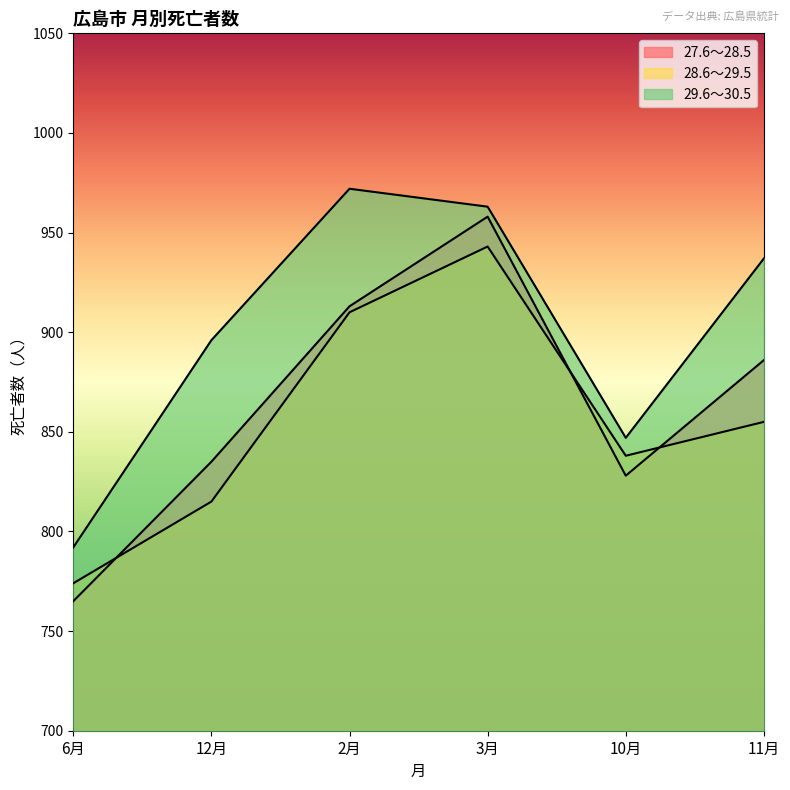

What is the spread (max minus min) of values at 2月?

62